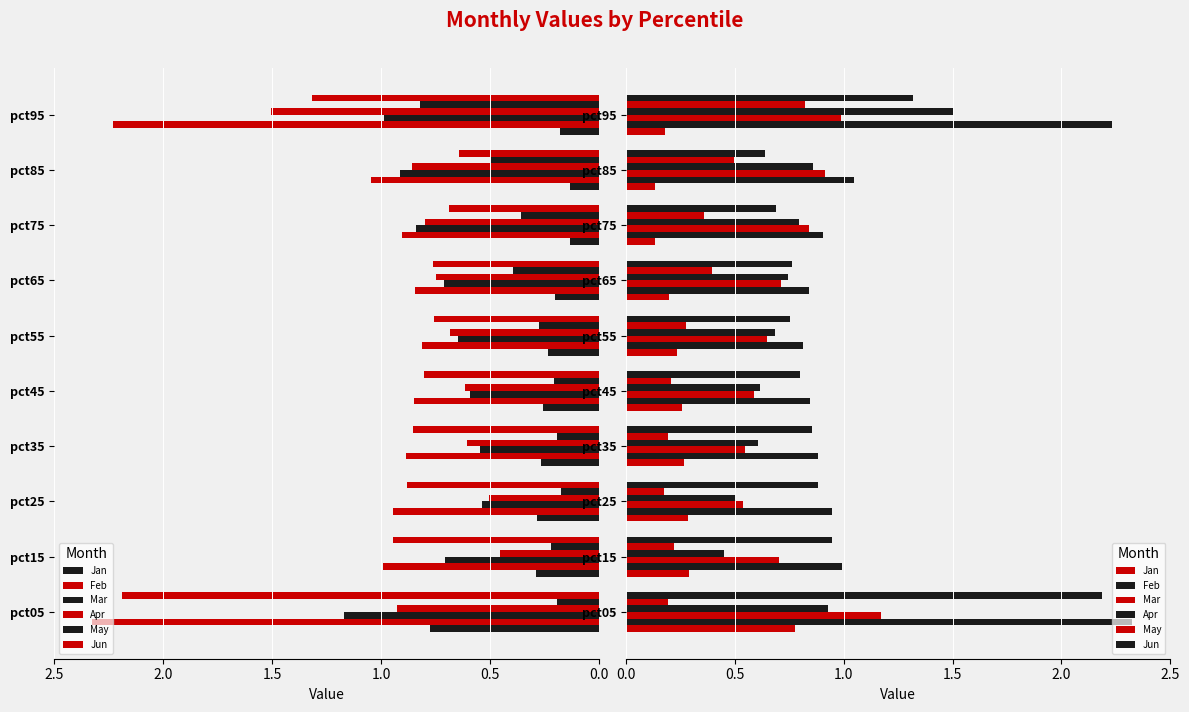

What is the difference between the maximum and second lowest values in the Mar series?

0.6